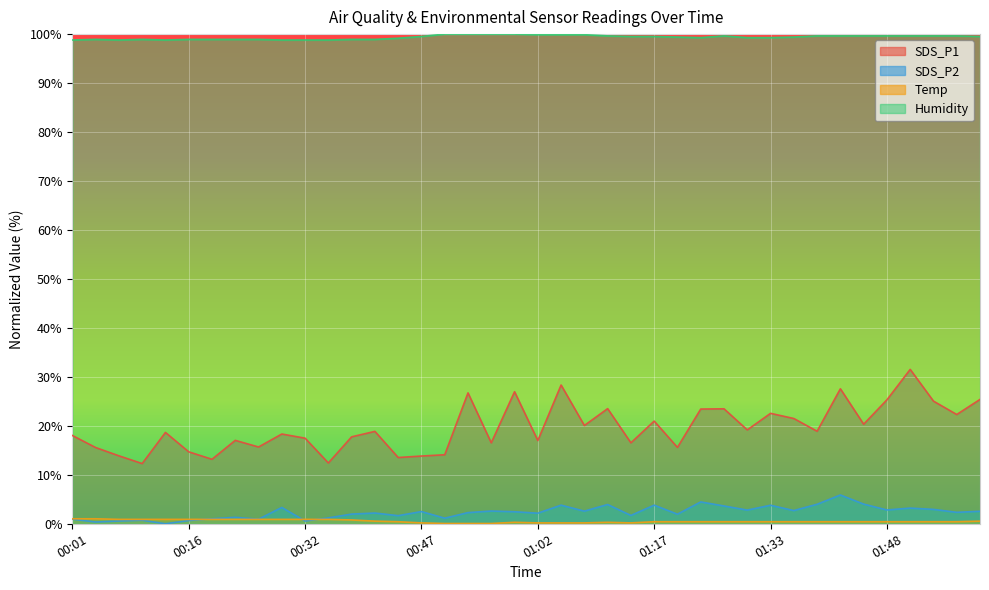

How many lines are shown in the chart?

4